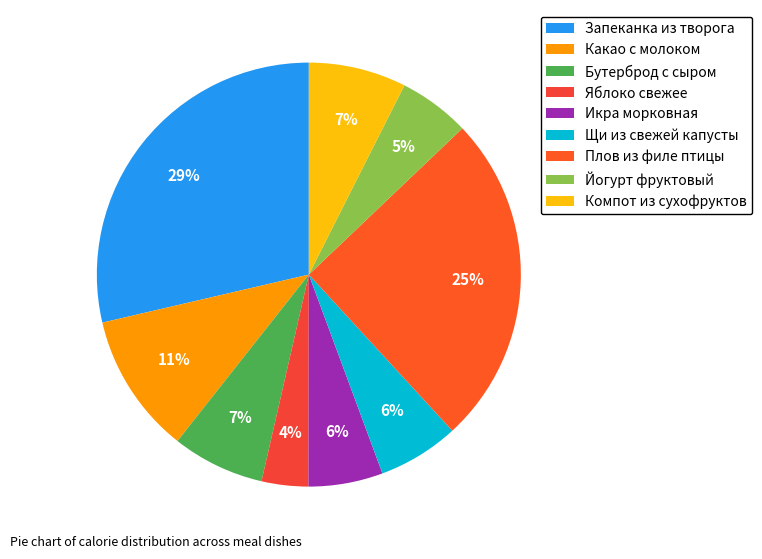

Is Щи из свежей капусты the majority of the pie?

No